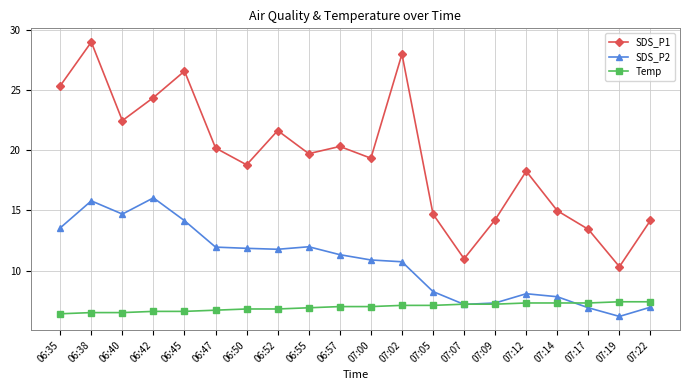

What is the label of the 11th point from the left?

07:00